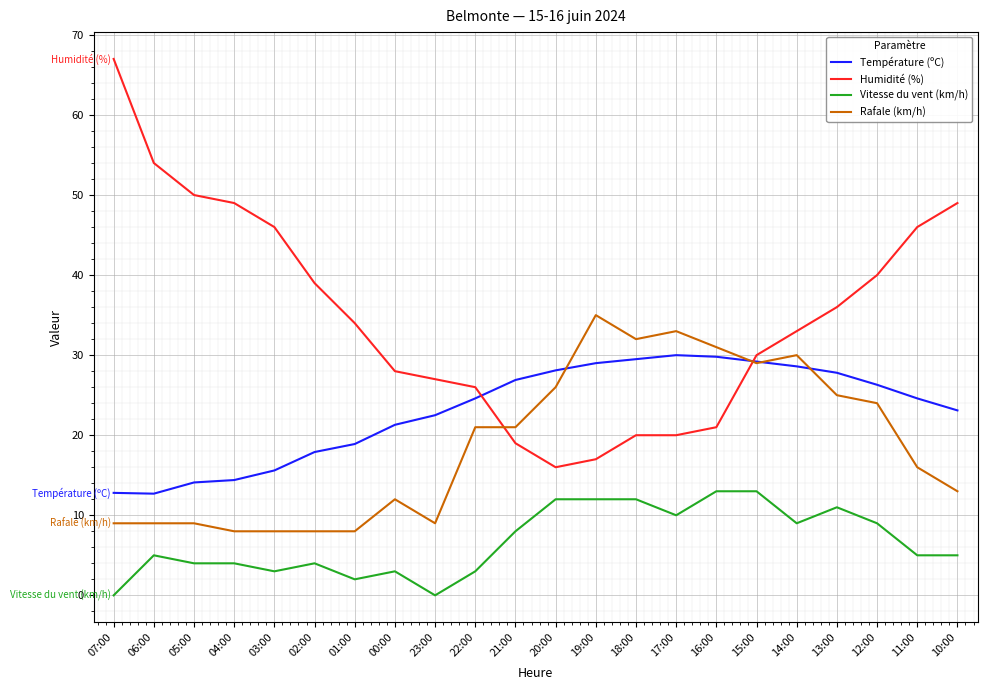

At 19:00, list the series in order from largest to smallest.

Rafale (km/h), Température (ºC), Humidité (%), Vitesse du vent (km/h)